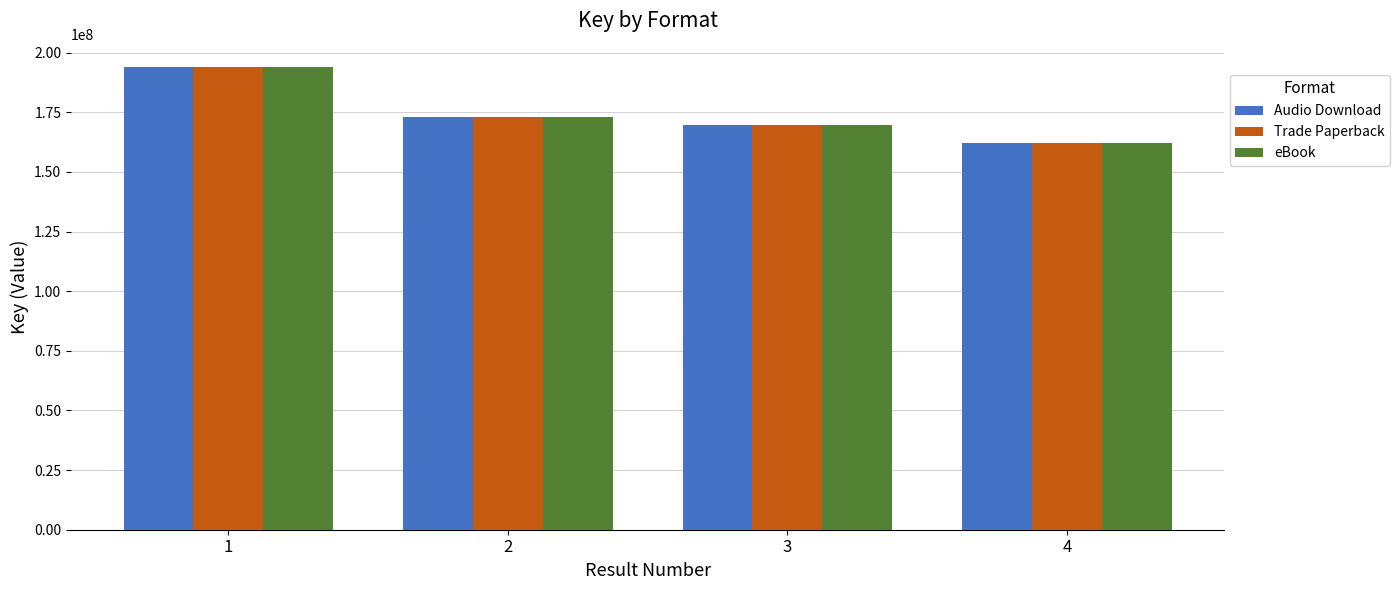

Reading right to left, extract all data points from this chart.

Audio Download: 4=162065910	3=169720851	2=173090654	1=194046329
Trade Paperback: 4=162065910	3=169720851	2=173090654	1=194046329
eBook: 4=162065910	3=169720851	2=173090654	1=194046329